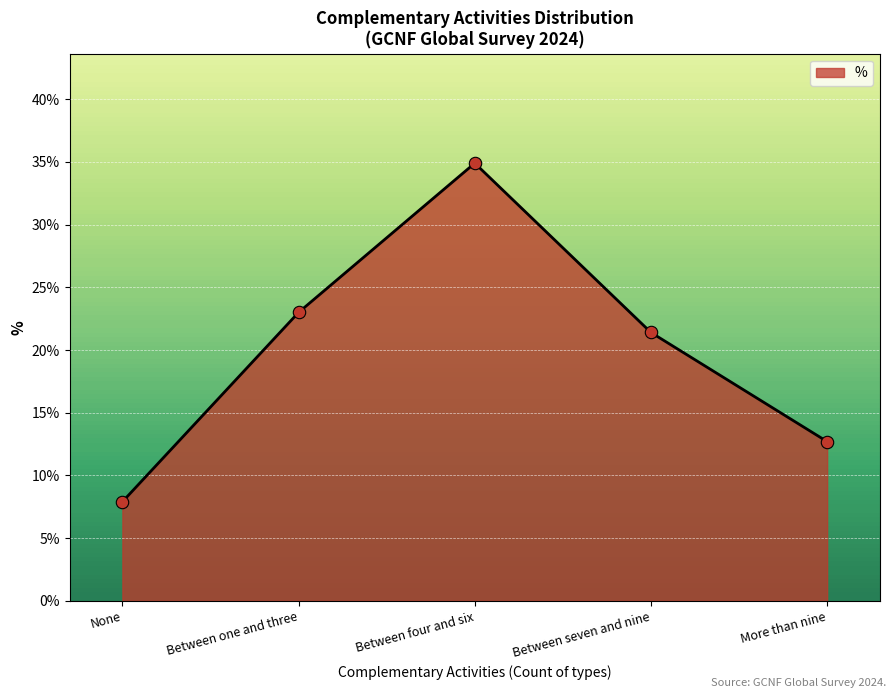

Between Between seven and nine and None, which is larger?

Between seven and nine